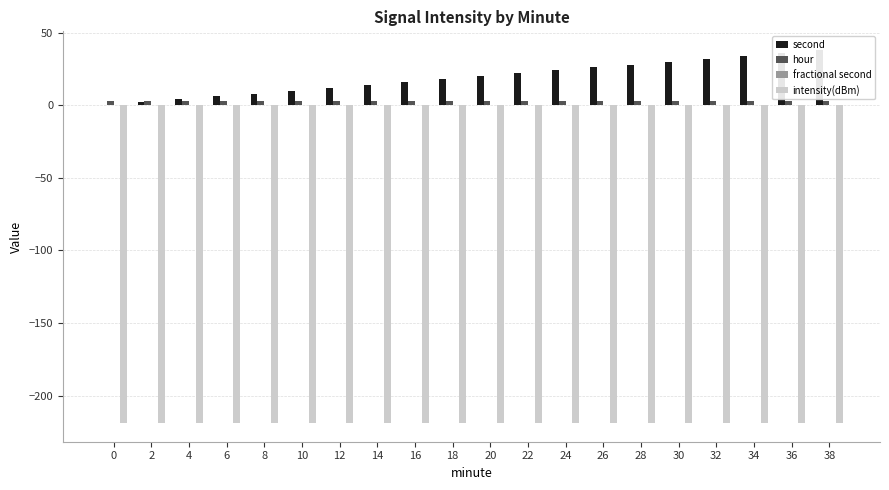

The value of fractional second at 20 is 0.0. True or false?

True